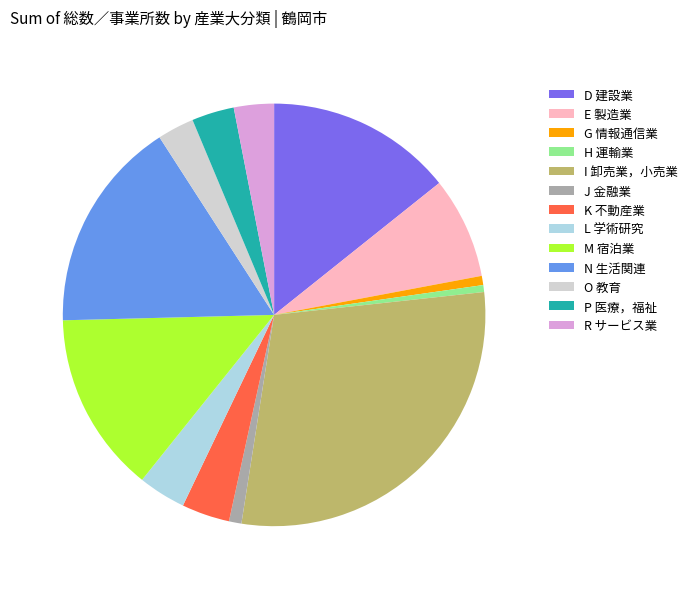

What is the largest slice in the pie chart?

I 卸売業，小売業